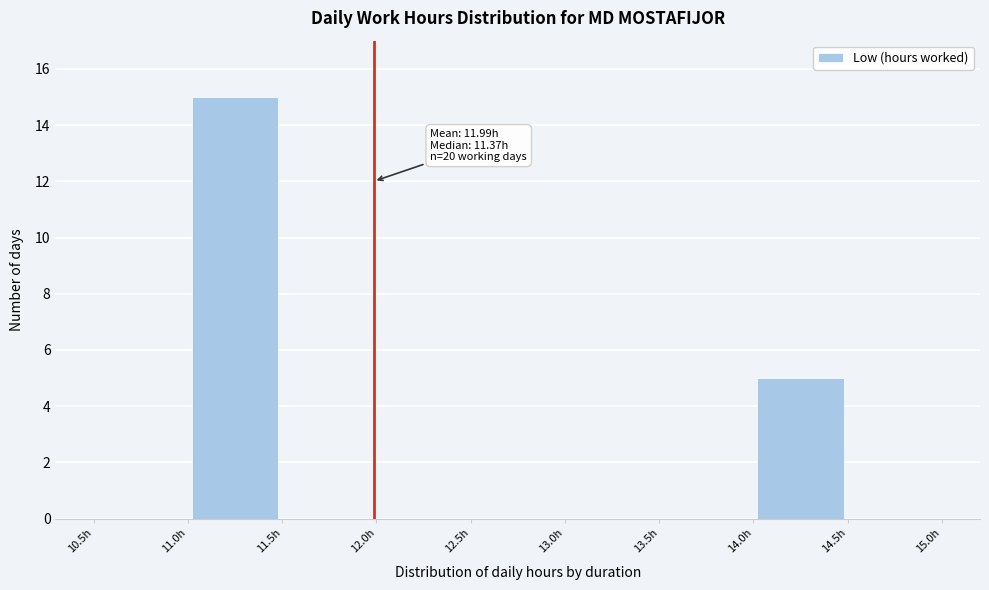

Which range on the x-axis has the tallest bar?

11.0 to 11.5